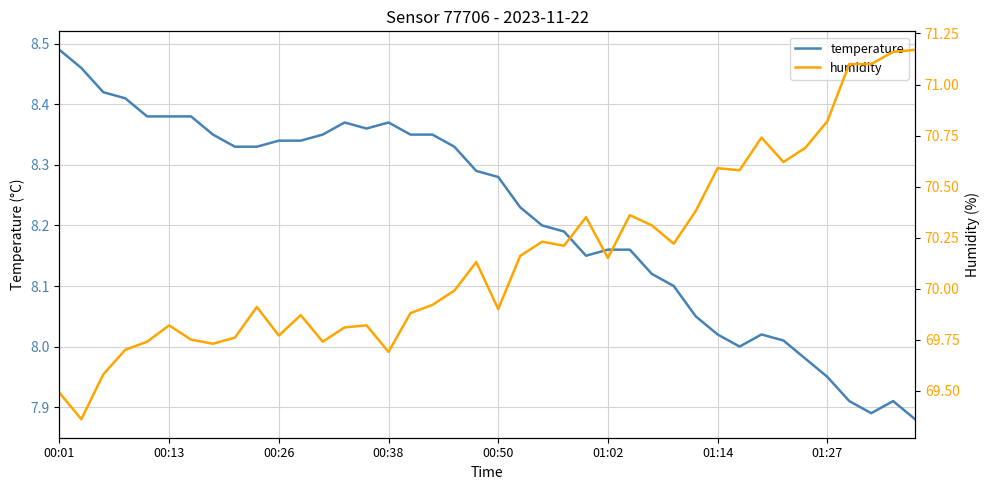

Where does the humidity series first go above 70?

19